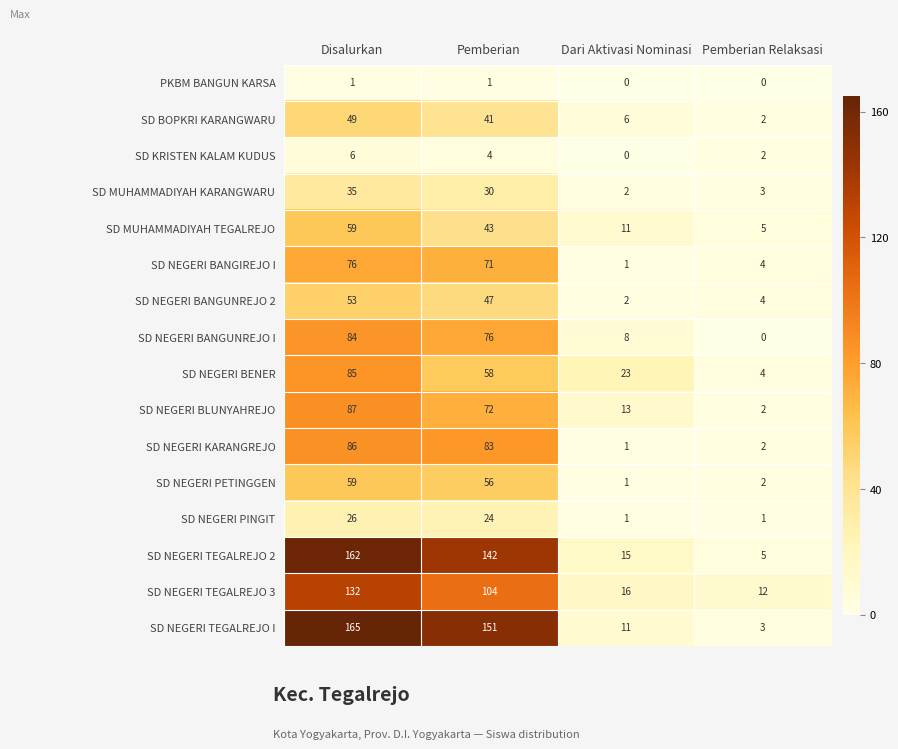

At which category is the sum across all series the highest?

Disalurkan